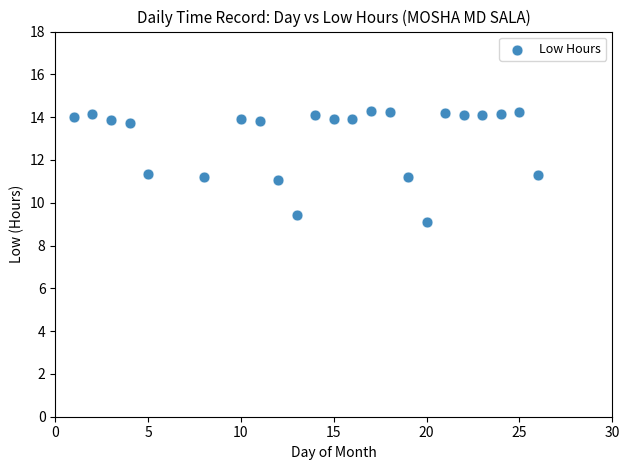

What is the range of X values (max minus min)?

25.0